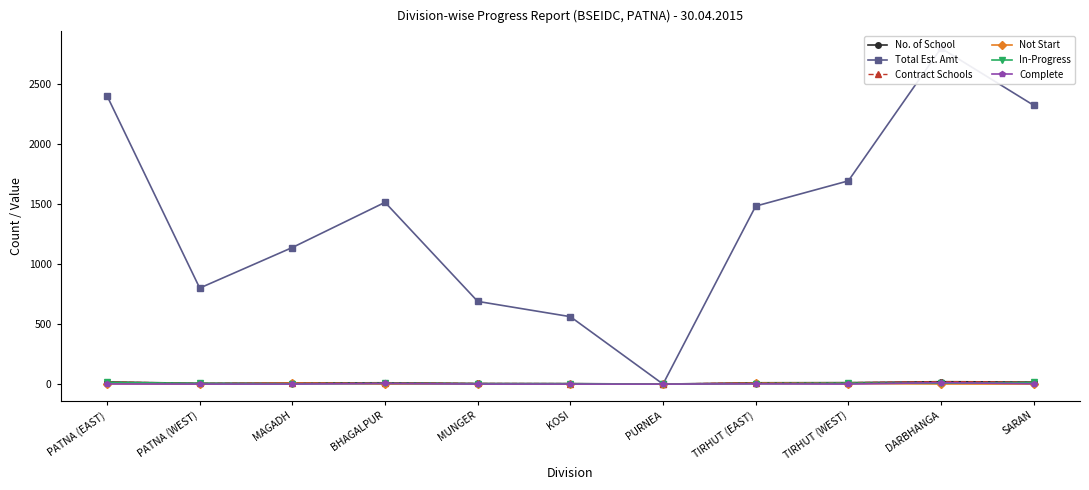

Where is the first local minimum for In-Progress?

MAGADH